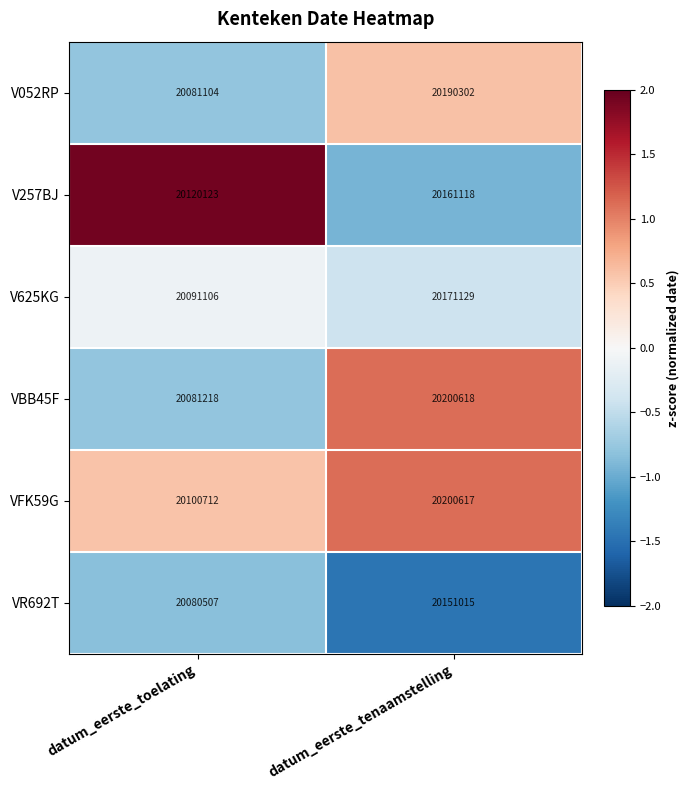

Where is VBB45F nearest to the value 20140918?

datum_eerste_toelating